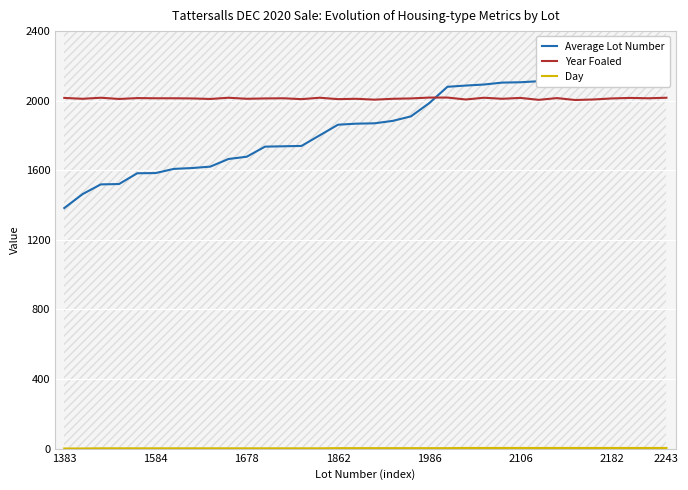

What is the highest value of the Year Foaled series?

2018